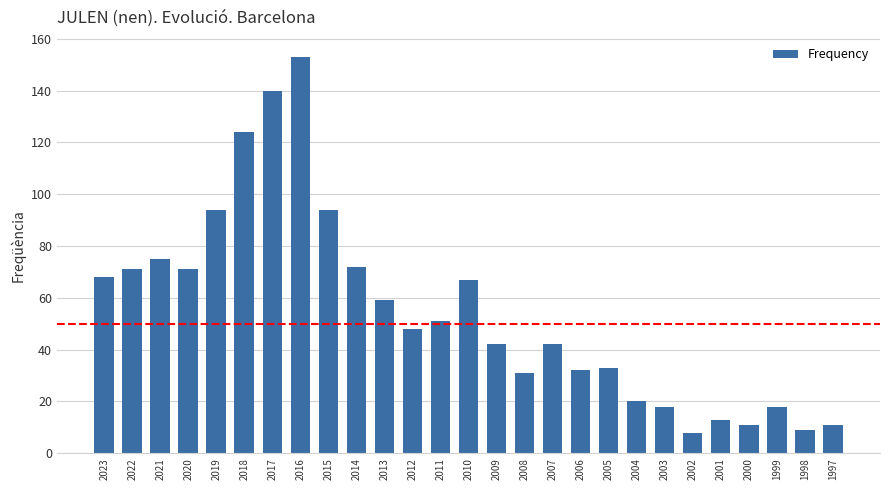

At which label does the data first exceed 48?

2023